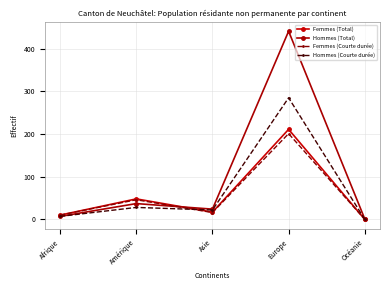

True or false: Femmes (Courte durée) and Femmes (Total) intersect in this chart.

False